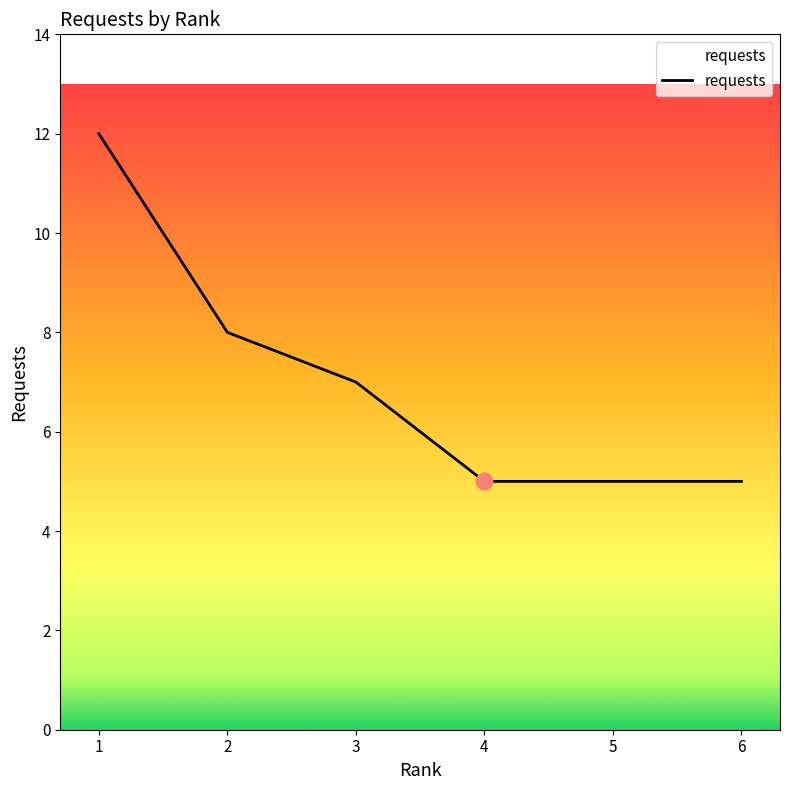

What is the difference between the second highest and minimum values?

3